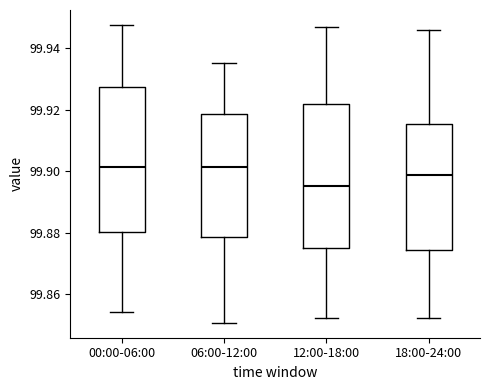

Reading left to right, read every box against the y-axis: the position of its median line, the range the box covers, and the ends of its whiskers. The values are not printed on the chart, so give them approximately, as read against the axis.

00:00-06:00: median 99.902, box 99.880 to 99.928, whiskers 99.854 to 99.948
06:00-12:00: median 99.902, box 99.878 to 99.918, whiskers 99.850 to 99.936
12:00-18:00: median 99.896, box 99.874 to 99.922, whiskers 99.852 to 99.946
18:00-24:00: median 99.898, box 99.874 to 99.916, whiskers 99.852 to 99.946